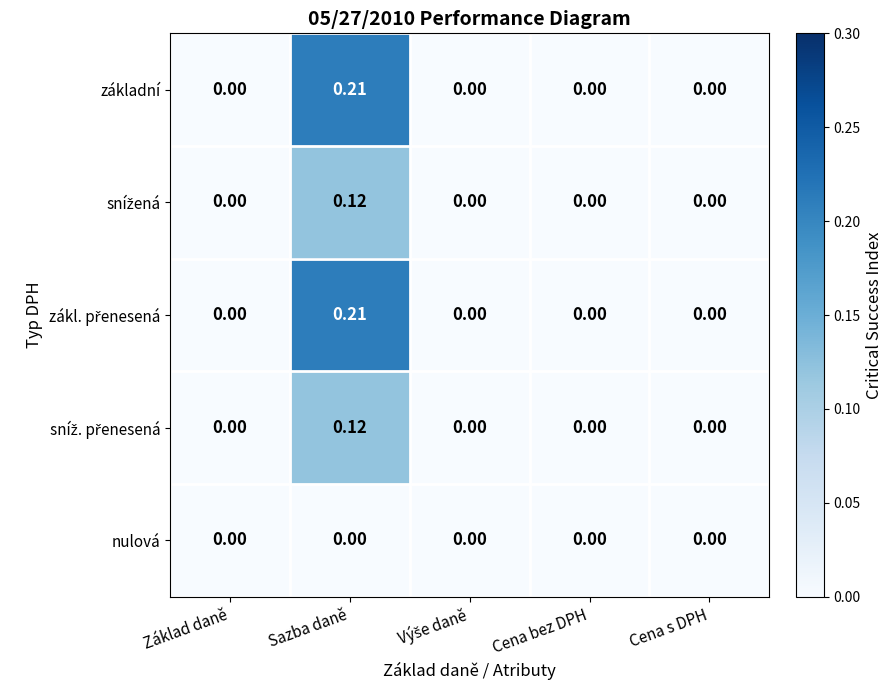

At which category is the sum across all series the highest?

Sazba daně